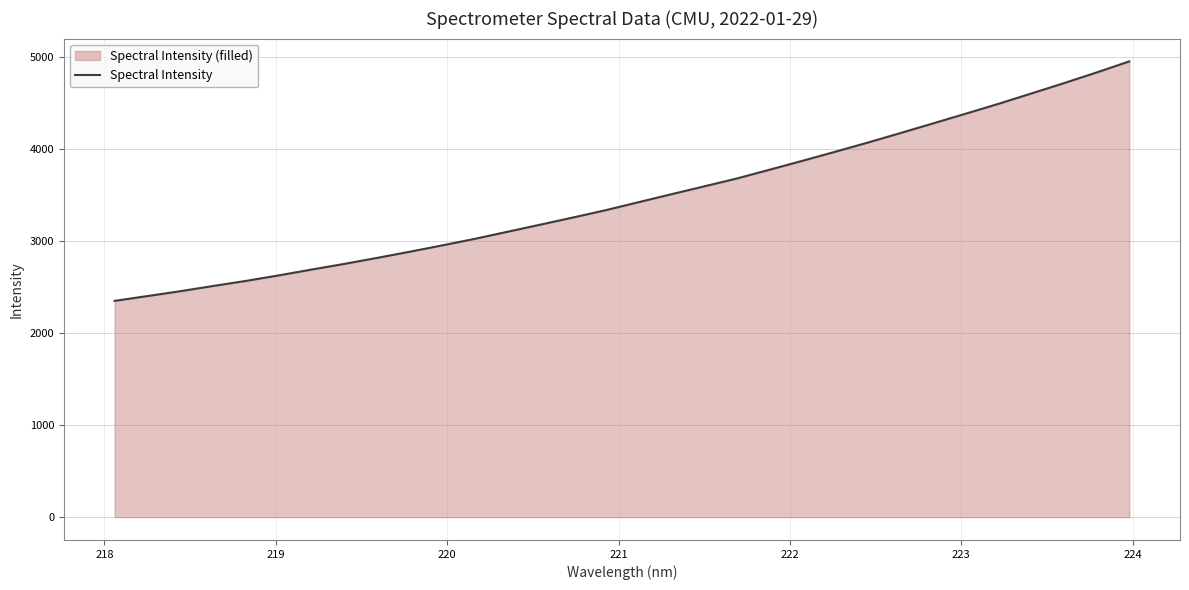

What is the difference between the maximum and minimum values?

2602.6